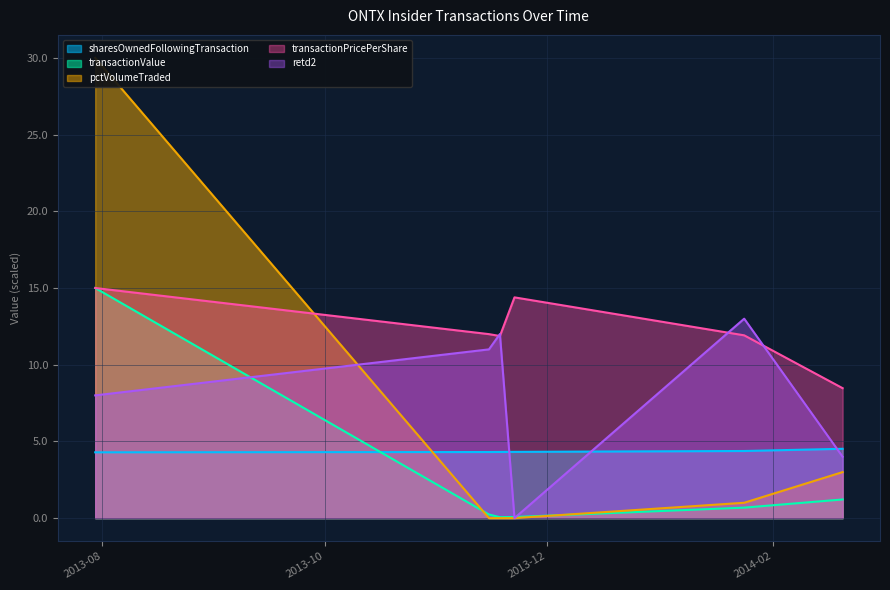

How many values in the transactionPricePerShare series are below 11?

1